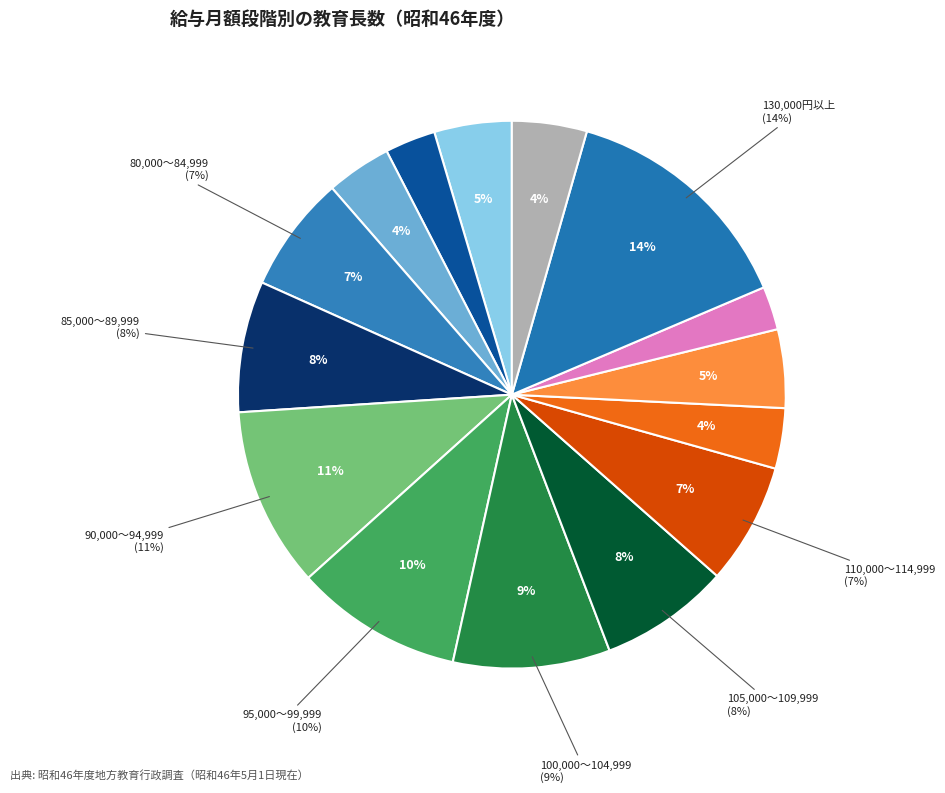

The 105,000～109,999 slice represents 8% of the pie. True or false?

True